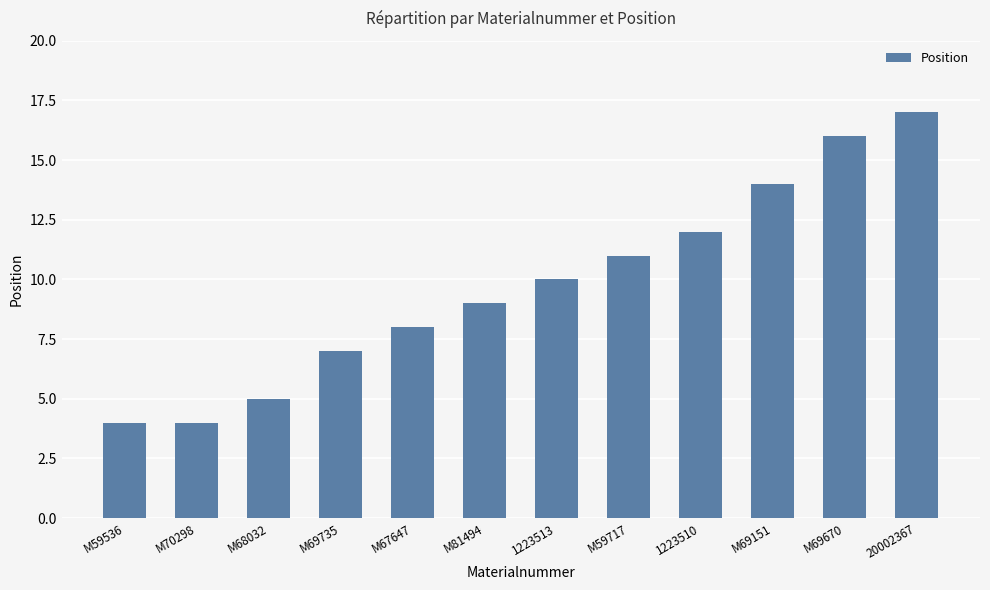

What is the value of the 9th bar from the left?

12